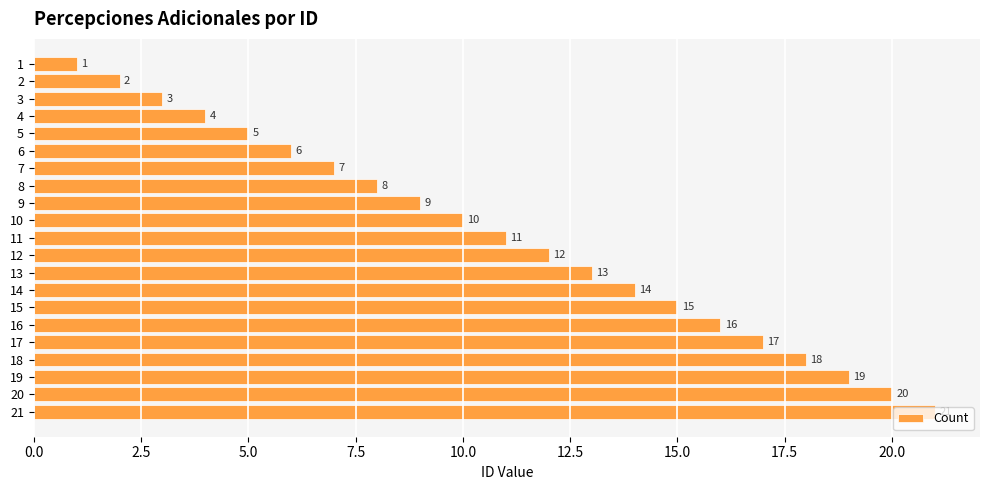

Which has a higher value, 17 or 21?

21